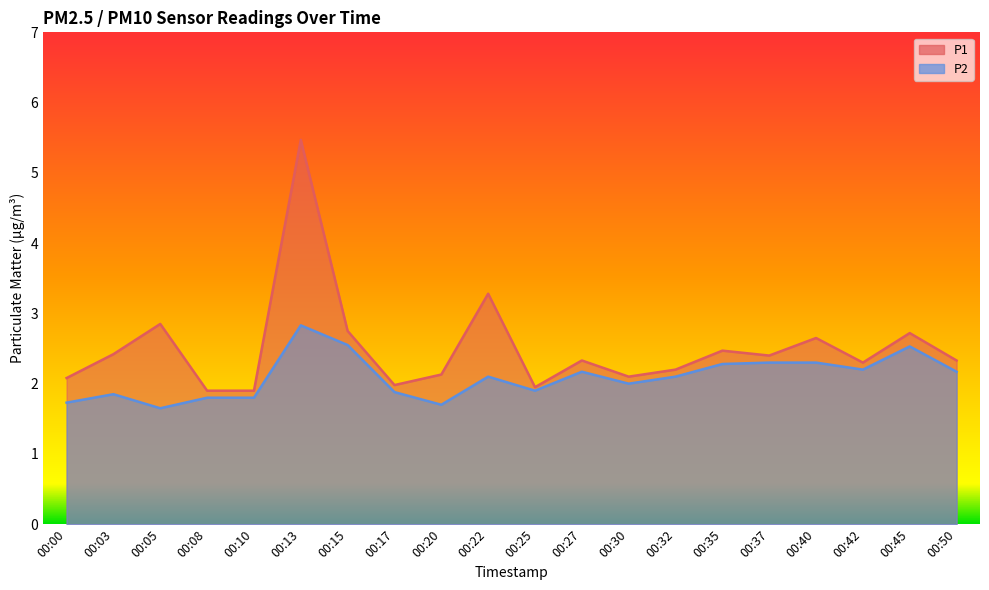

Where is P2 nearest to the value 2?

00:30